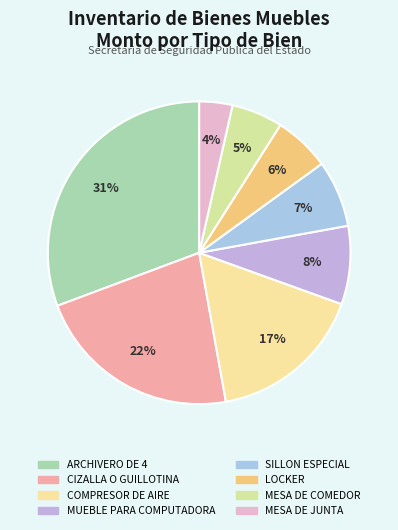

To the nearest percent, what is the difference between the largest and smallest slice percentages?

27%